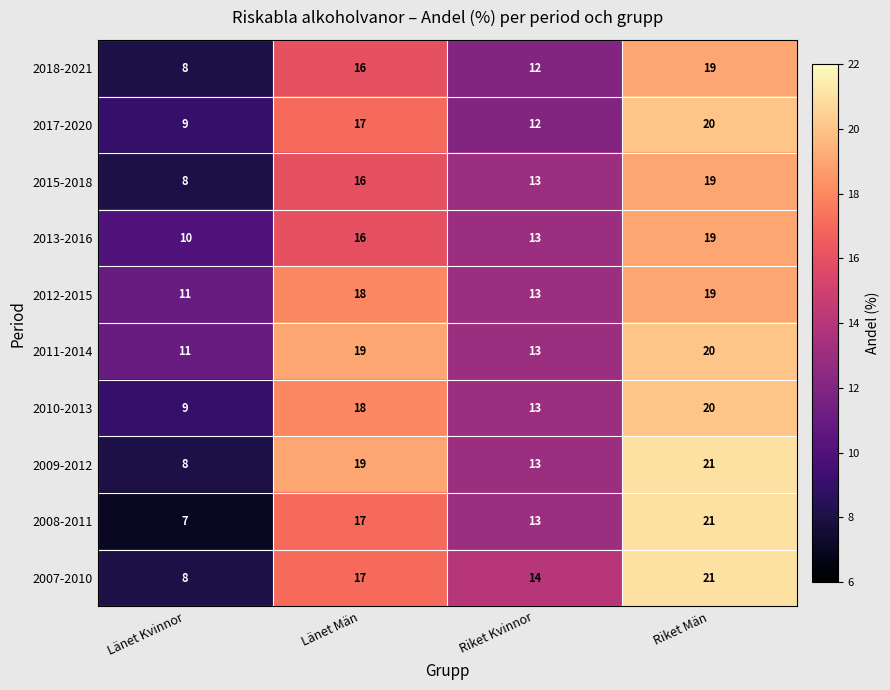

True or false: 2015-2018 has a value of 9 at Riket Kvinnor.

False